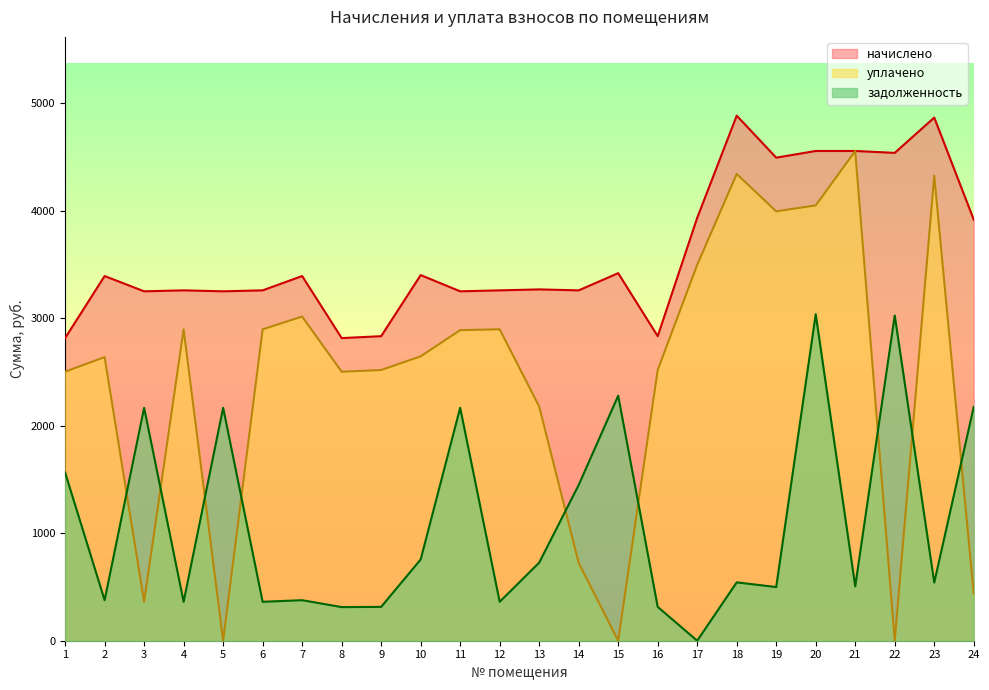

True or false: начислено has more than 2 interior local peaks.

True